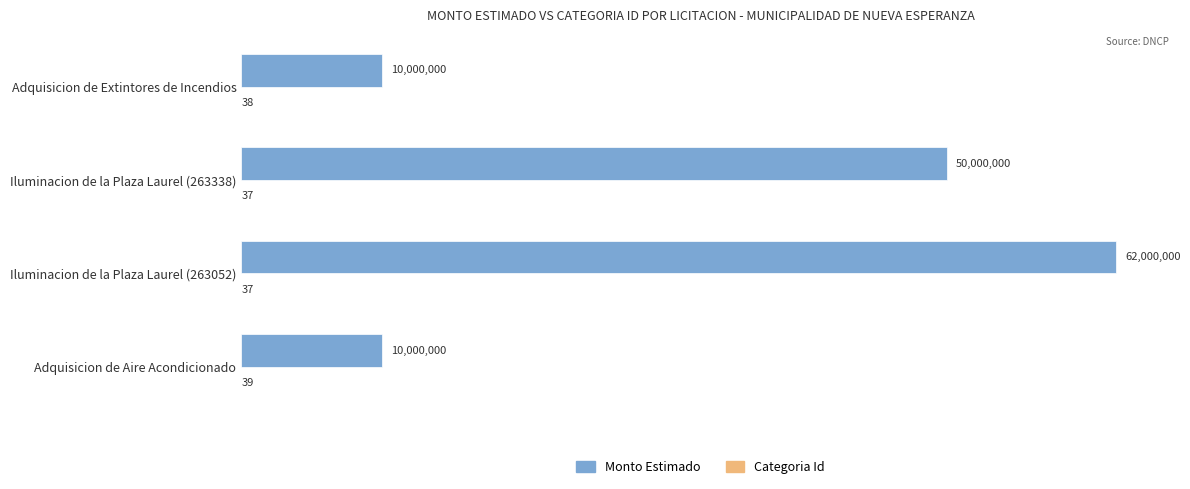

How many data points does each series have?

4